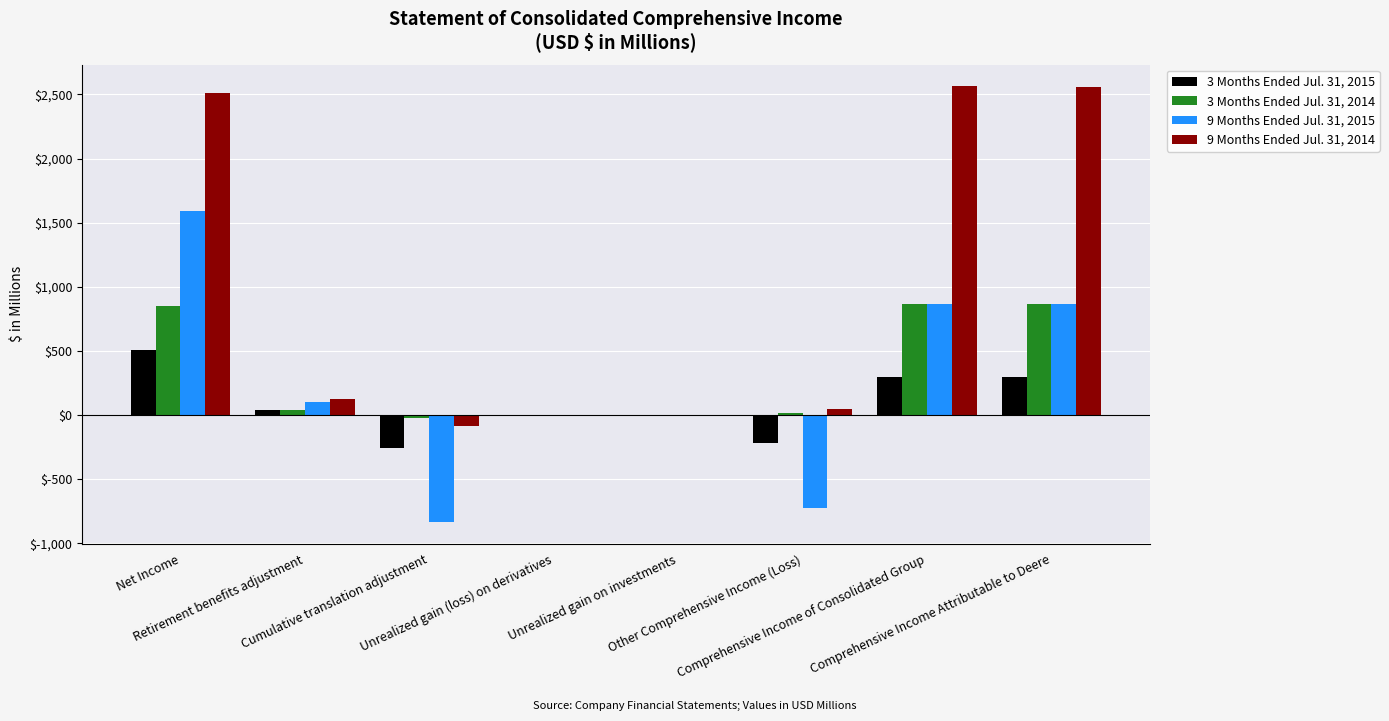

Rank the series by their maximum value, from lowest to highest.

3 Months Ended Jul. 31, 2015, 3 Months Ended Jul. 31, 2014, 9 Months Ended Jul. 31, 2015, 9 Months Ended Jul. 31, 2014